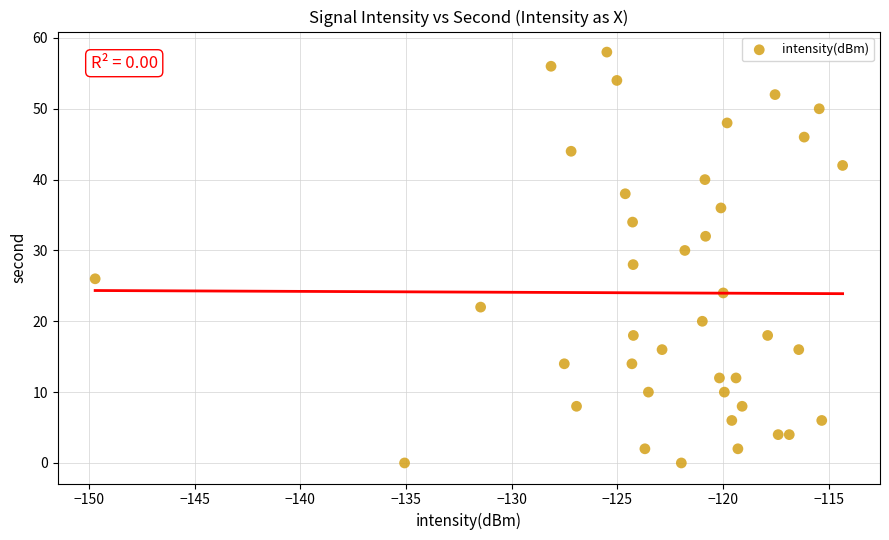

What is the range of Y values (max minus min)?

58